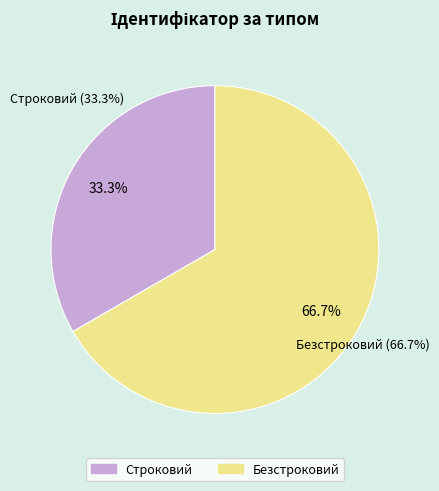

To the nearest percent, what is the combined percentage of Безстроковий and Строковий?

100%